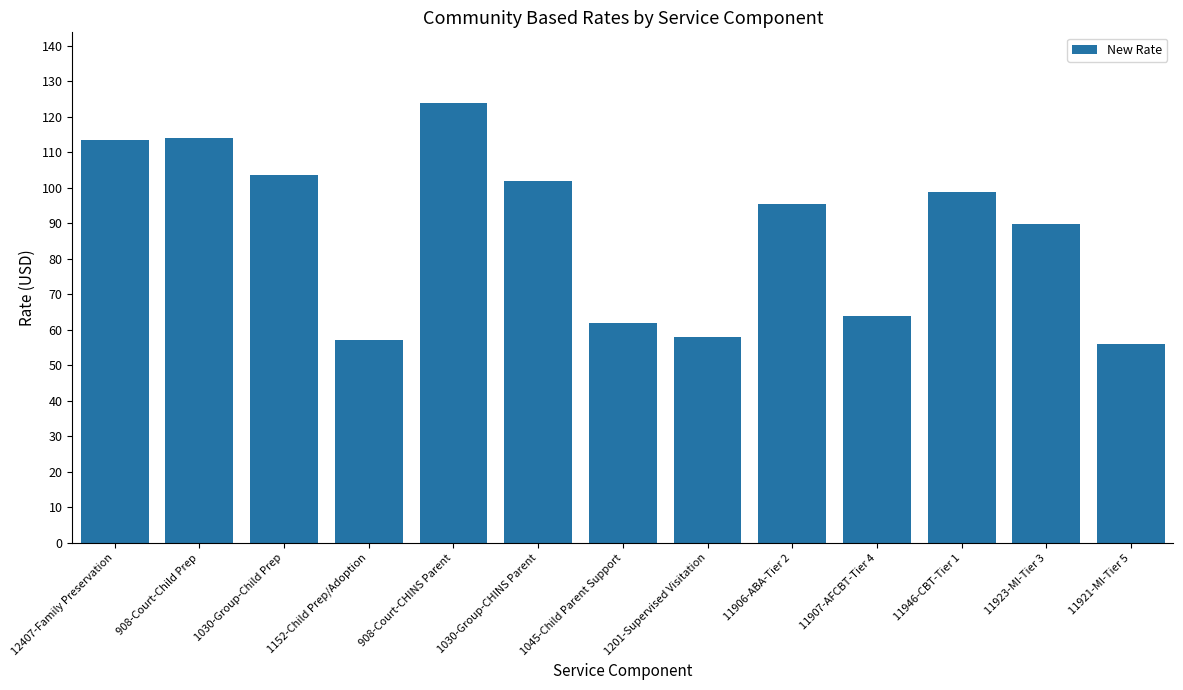

Reading right to left, extract all data points from this chart.

11921-MI-Tier 5=56.1	11923-MI-Tier 3=89.8	11946-CBT-Tier 1=98.8	11907-AFCBT-Tier 4=64.0	11906-ABA-Tier 2=95.4	1201-Supervised Visitation=58.1	1045-Child Parent Support=61.9	1030-Group-CHINS Parent=102.1	908-Court-CHINS Parent=123.8	1152-Child Prep/Adoption=57.1	1030-Group-Child Prep=103.5	908-Court-Child Prep=114.2	12407-Family Preservation=113.5